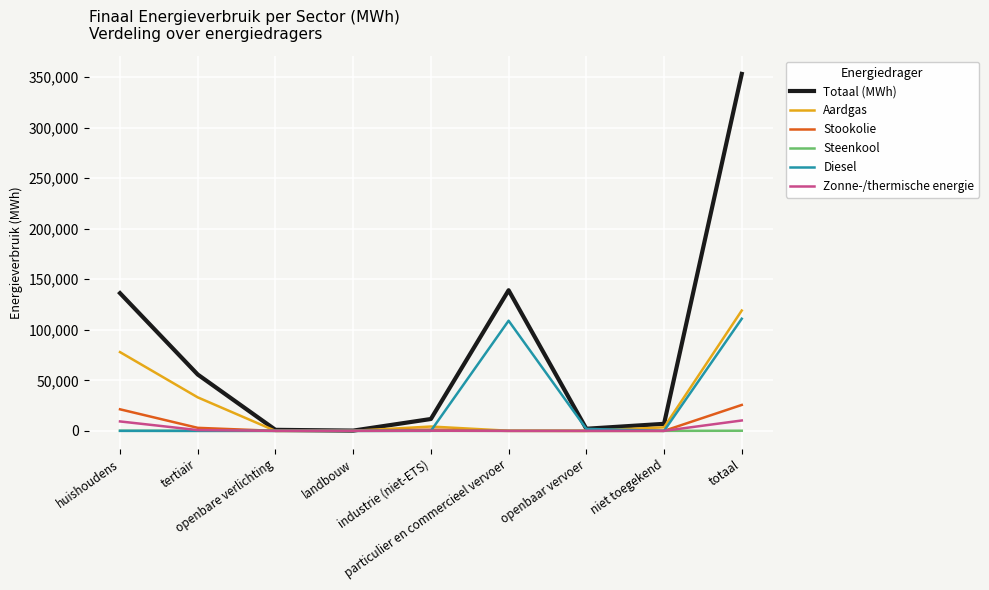

What are all the series names shown in the legend?

Totaal (MWh), Aardgas, Stookolie, Steenkool, Diesel, Zonne-/thermische energie